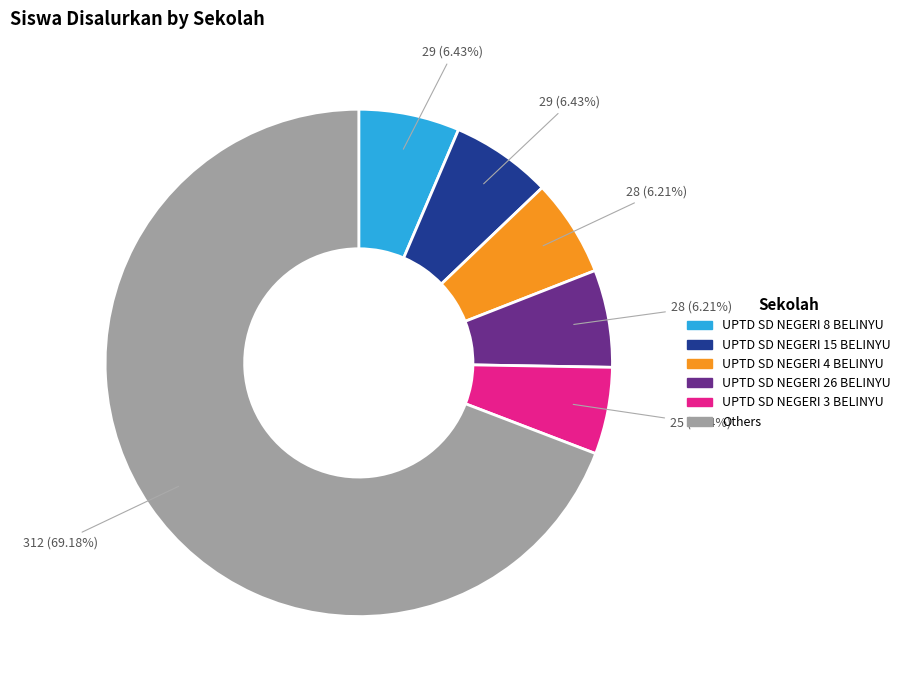

Is there any slice that represents more than half of the pie?

Yes